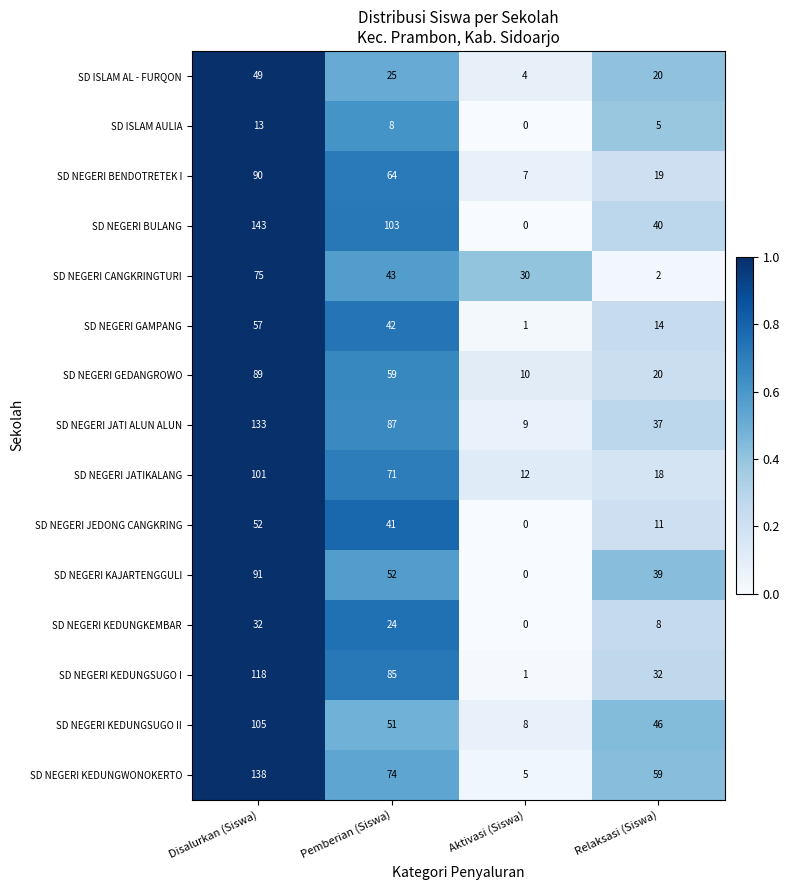

What is the total value across all series at Pemberian (Siswa)?

829